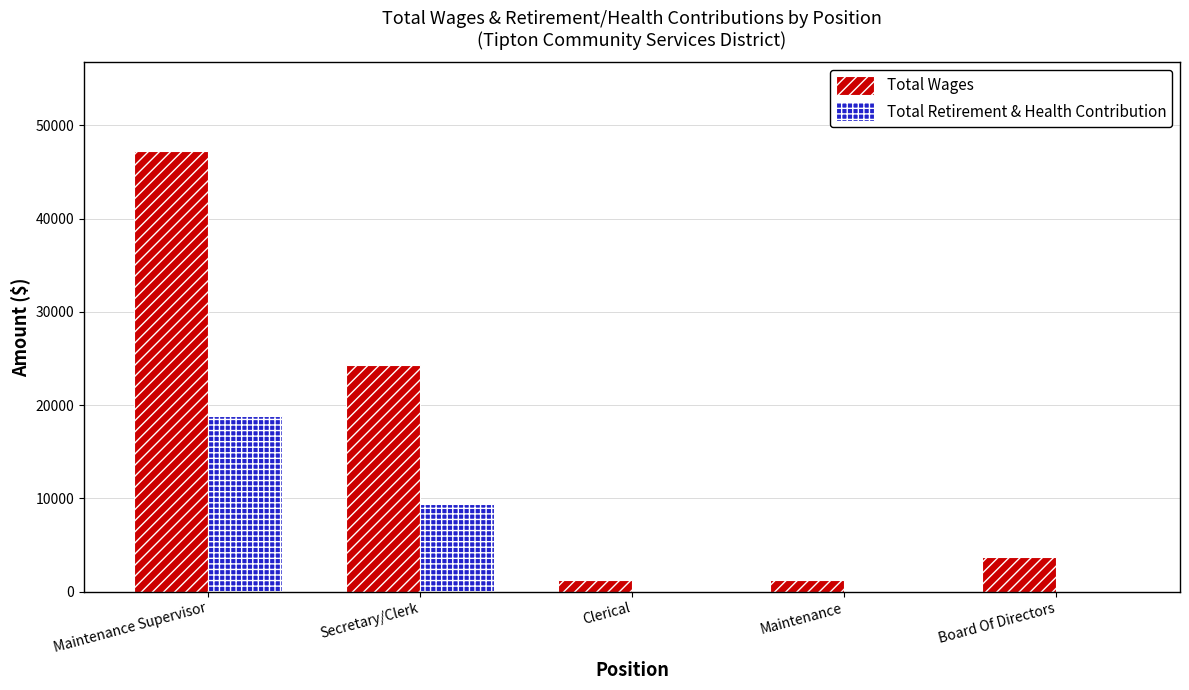

Which series has the largest total across all categories?

Total Wages